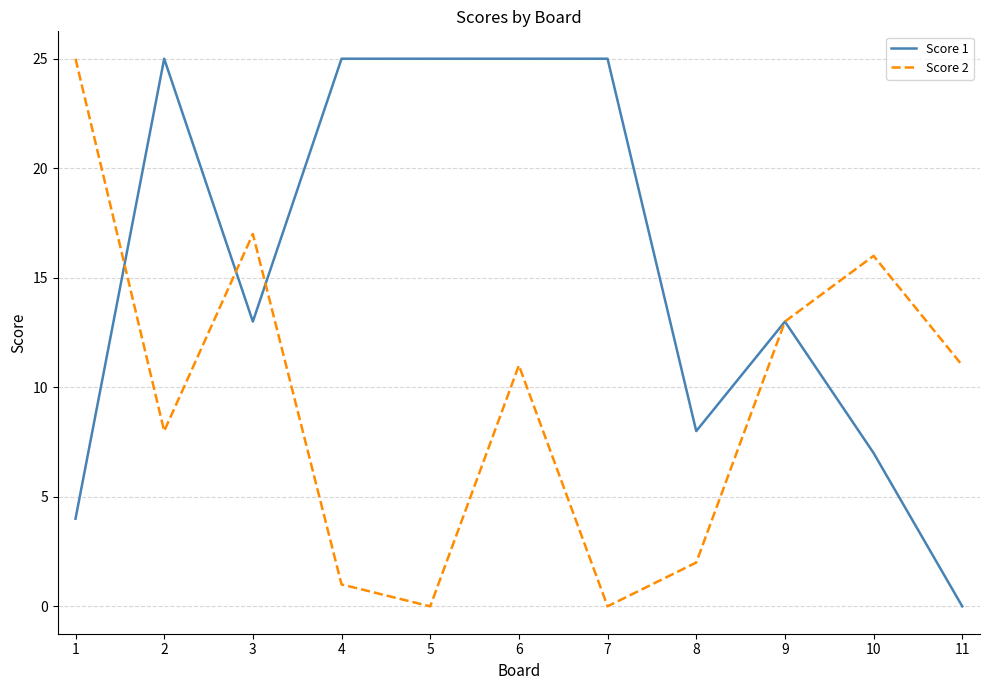

Reading left to right, what are all the values shown in this chart?

Score 1: 1=4	2=25	3=13	4=25	5=25	6=25	7=25	8=8	9=13	10=7	11=0
Score 2: 1=25	2=8	3=17	4=1	5=0	6=11	7=0	8=2	9=13	10=16	11=11